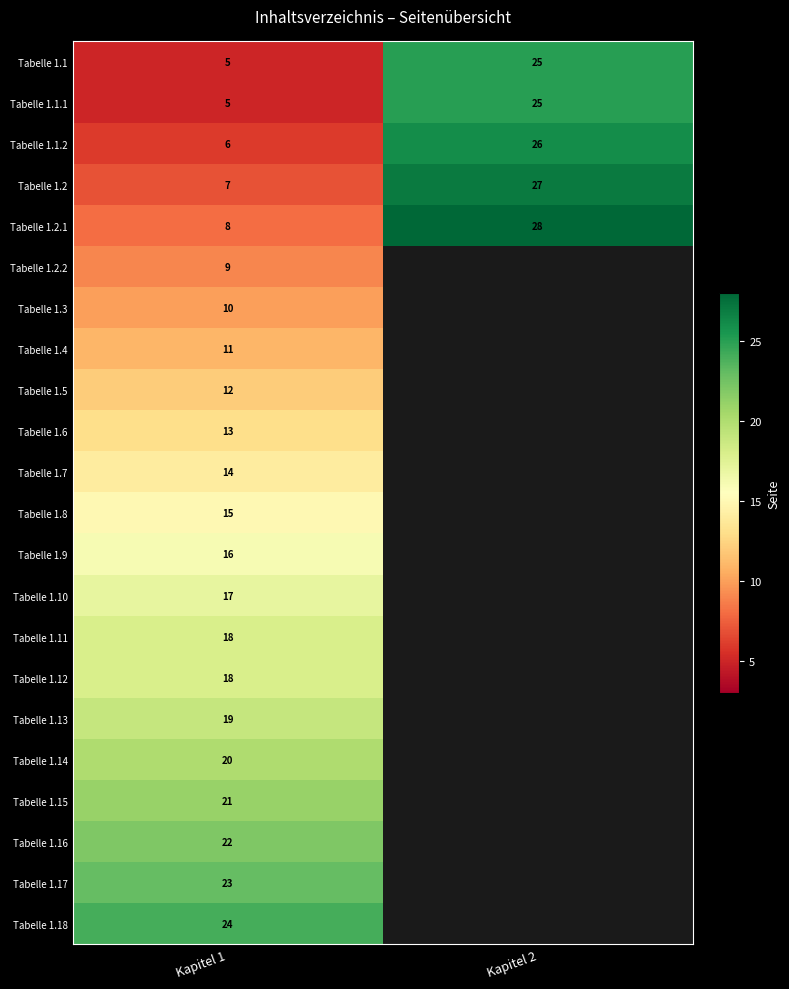

What is the sum of all Tabelle 1.1.1 values?

30